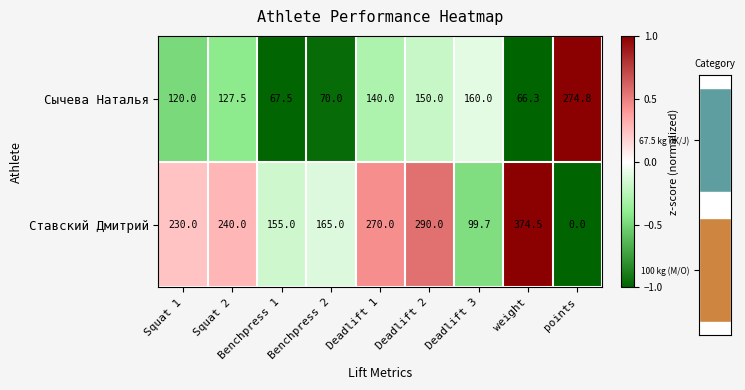

Reading left to right, transcribe all the data shown in this chart.

Сычева Наталья: Squat 1=120.0	Squat 2=127.5	Benchpress 1=67.5	Benchpress 2=70.0	Deadlift 1=140.0	Deadlift 2=150.0	Deadlift 3=160.0	weight=66.3	points=274.8
Ставский Дмитрий: Squat 1=230.0	Squat 2=240.0	Benchpress 1=155.0	Benchpress 2=165.0	Deadlift 1=270.0	Deadlift 2=290.0	Deadlift 3=99.7	weight=374.5	points=0.0